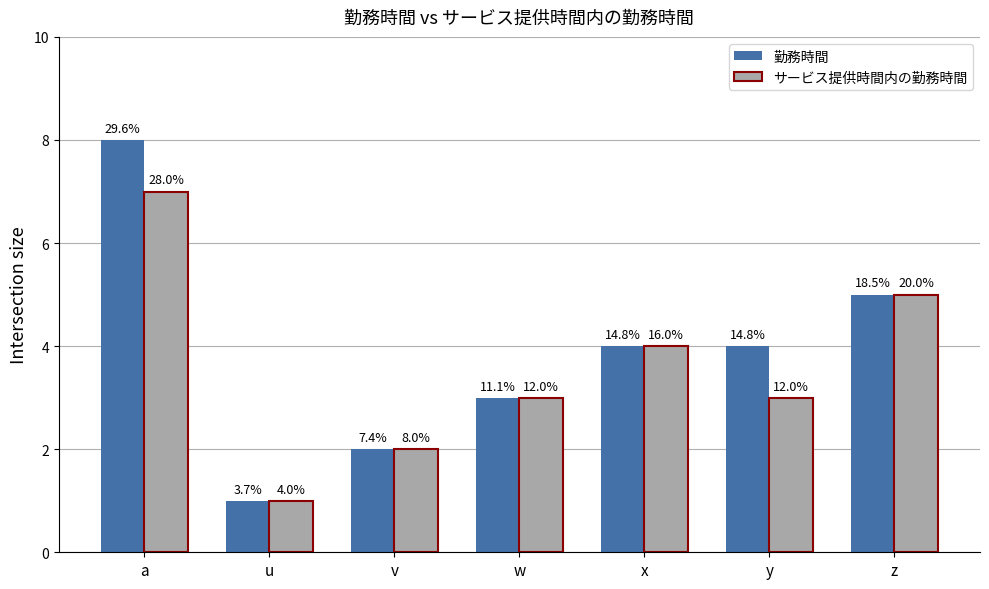

What is the sum of all 勤務時間 values?

27